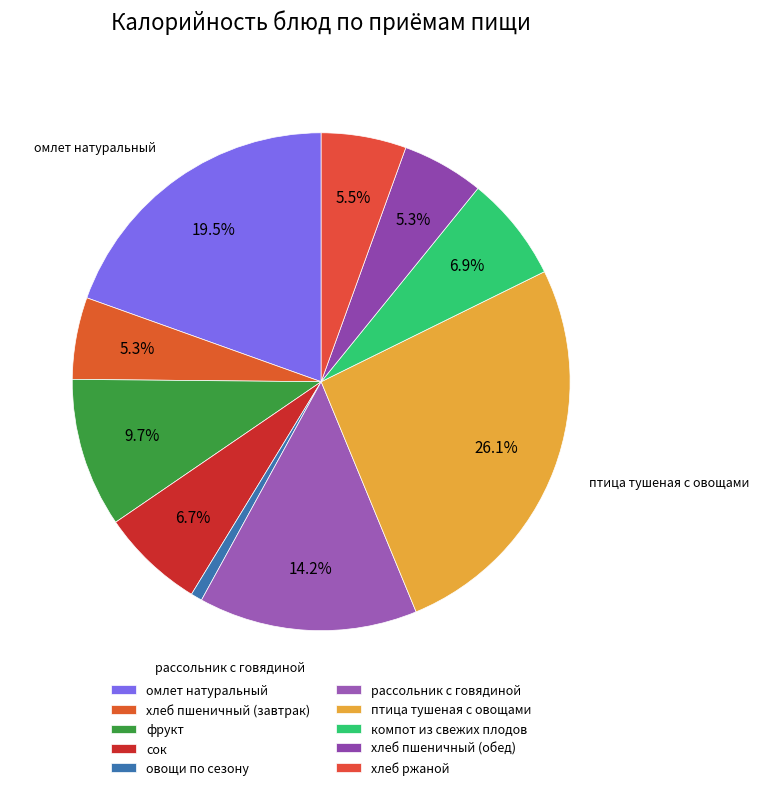

Which category has the smallest portion of the pie?

овощи по сезону